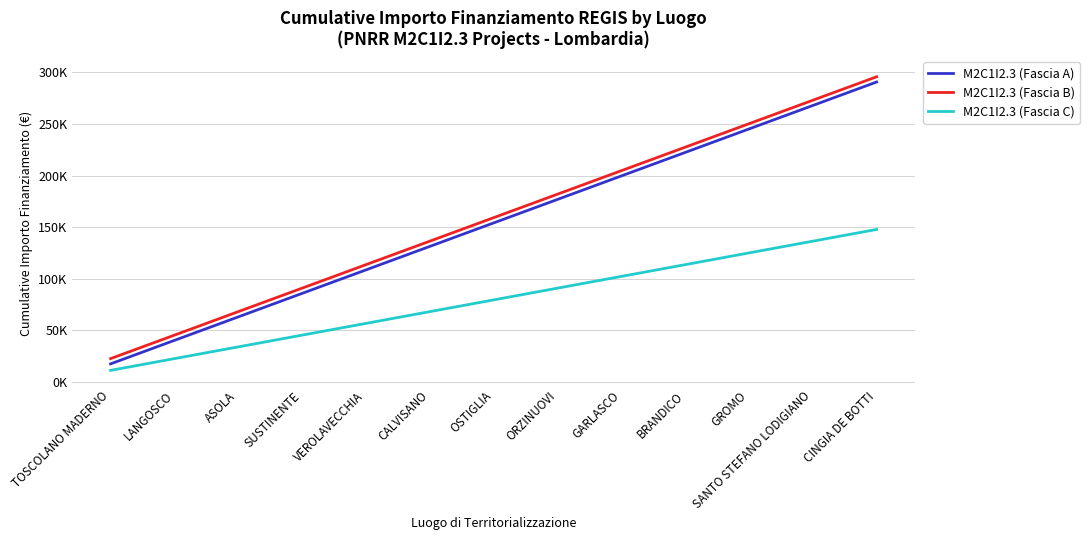

Which label corresponds to the smallest value in the chart?

TOSCOLANO MADERNO